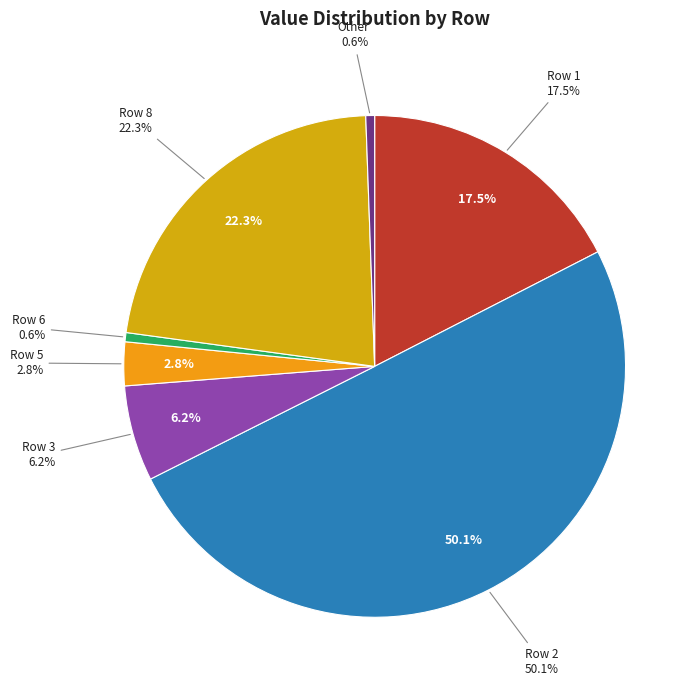

Is there a majority slice in this chart?

Yes